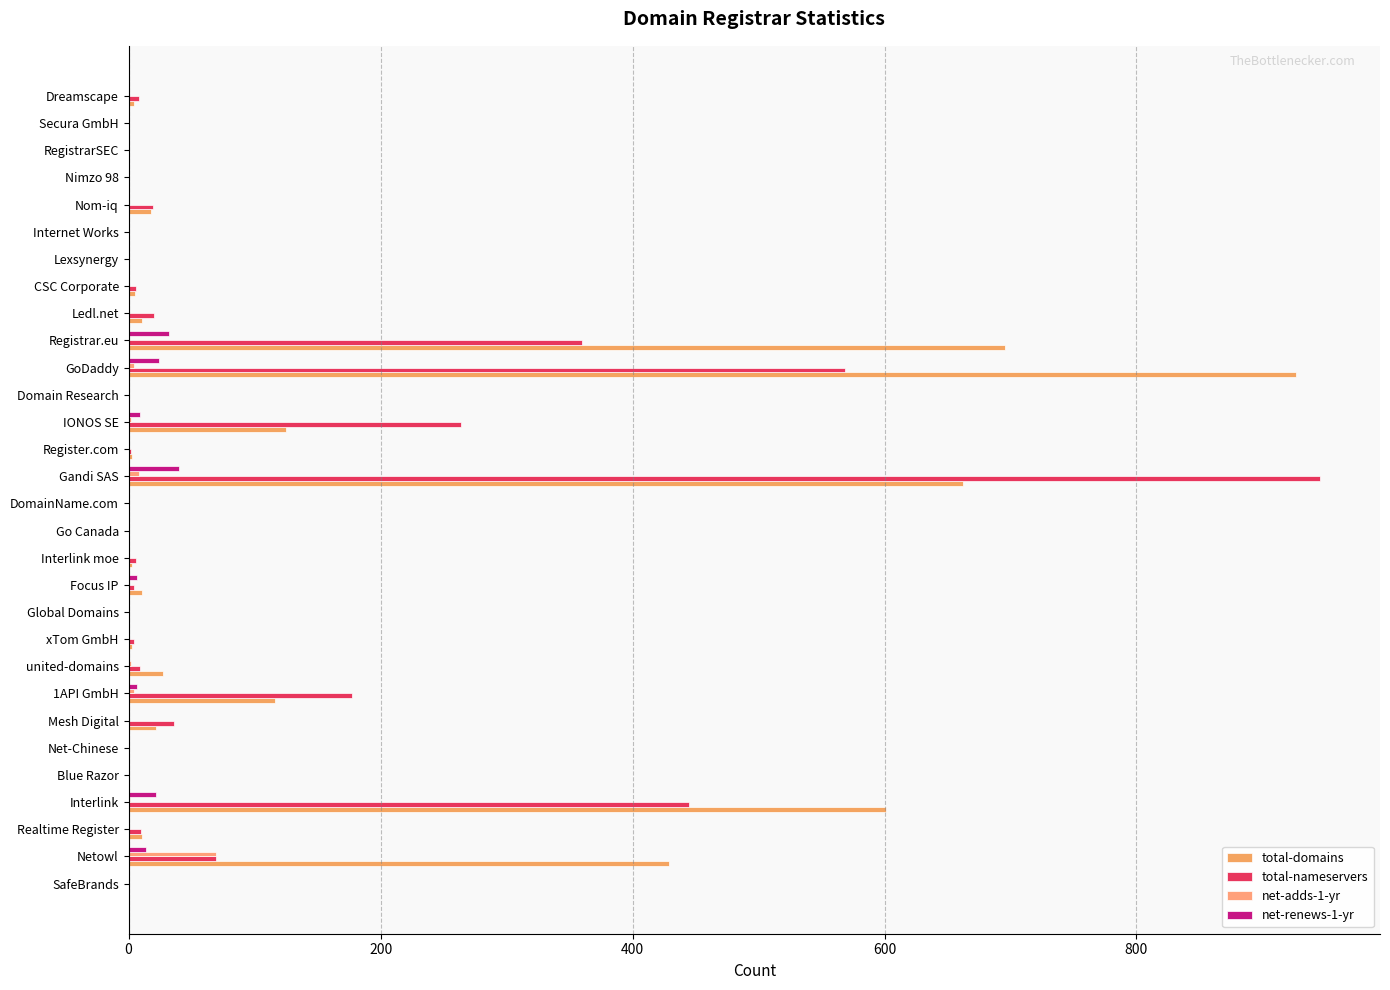

Reading left to right, transcribe all the data shown in this chart.

total-domains: 0	429	11	601	0	0	22	116	27	3	0	11	3	0	0	662	3	125	0	927	696	11	5	0	0	18	0	0	0	4
total-nameservers: 0	69	10	445	0	0	36	177	9	4	0	4	6	0	0	946	2	264	0	569	360	20	6	0	0	19	0	0	0	8
net-adds-1-yr: 0	69	0	1	0	0	0	4	2	0	0	0	0	0	0	8	0	2	0	4	0	0	0	0	0	0	0	0	0	0
net-renews-1-yr: 0	14	0	22	0	0	0	7	0	0	0	7	0	0	0	40	0	9	0	24	32	0	0	0	0	0	0	0	0	0